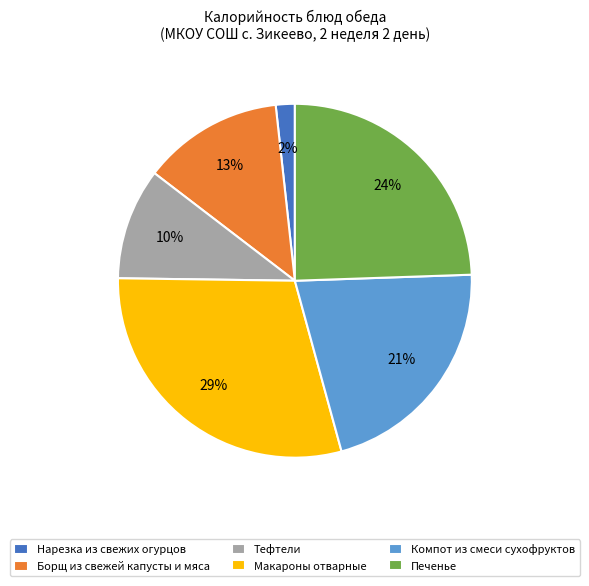

What percentage is the Борщ из свежей капусты и мяса slice, to the nearest percent?

13%